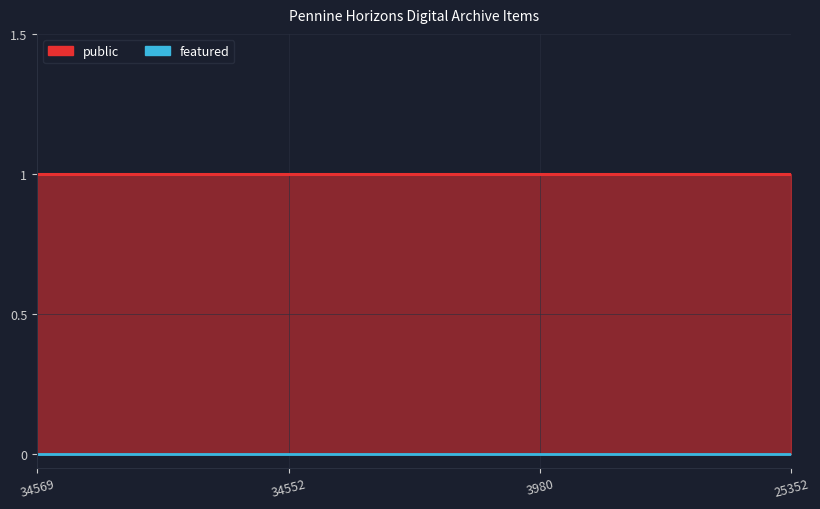

Where is public nearest to the value 1?

34569